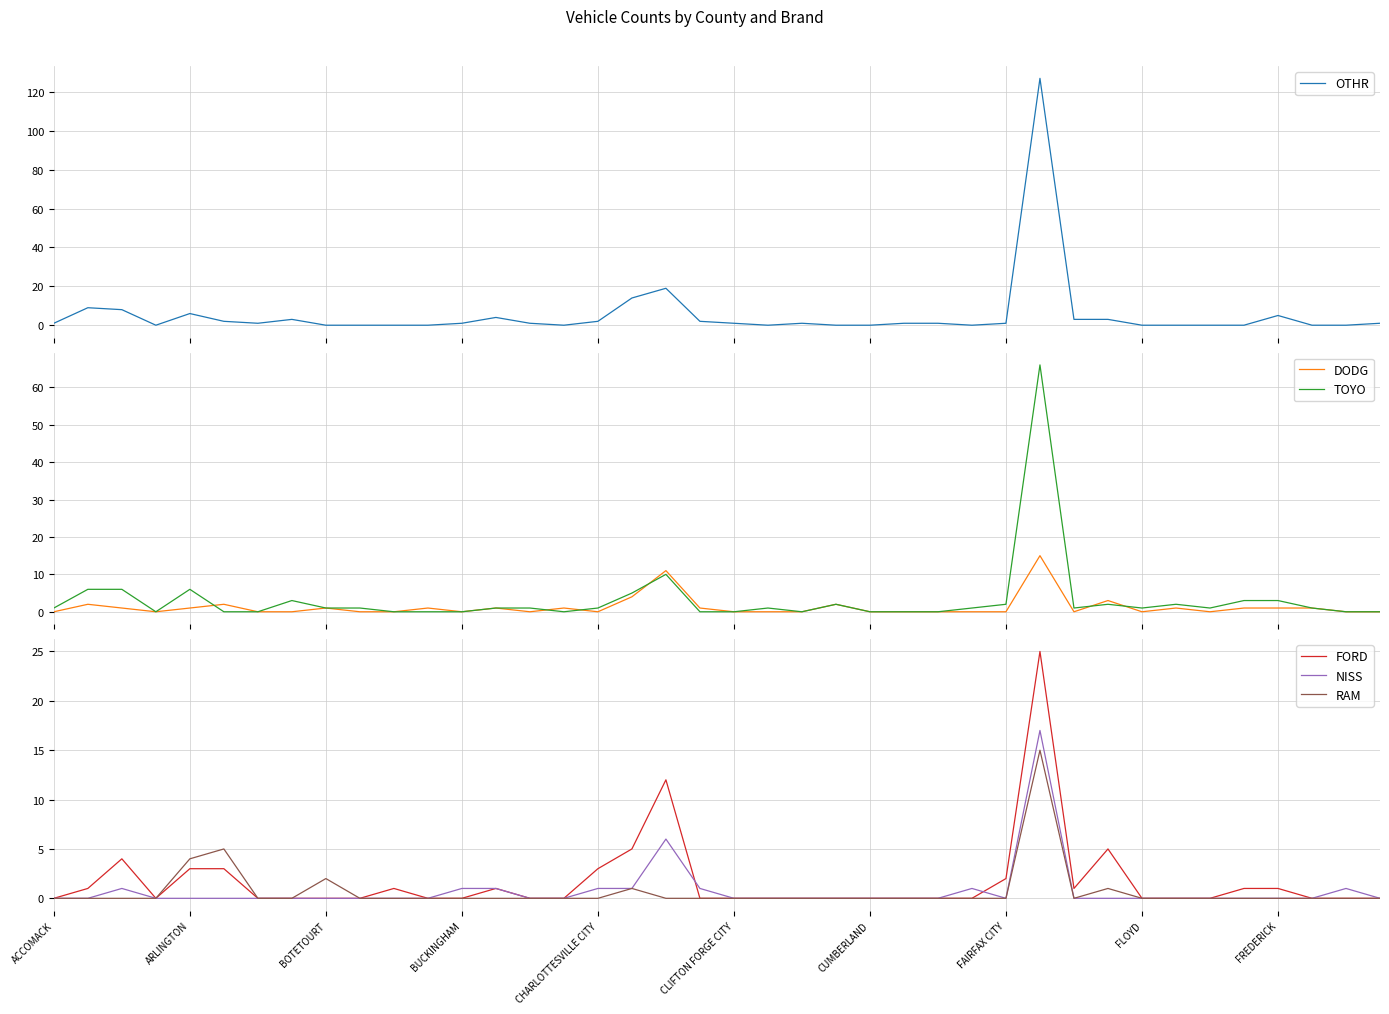

Which series has the largest total across all categories?

OTHR